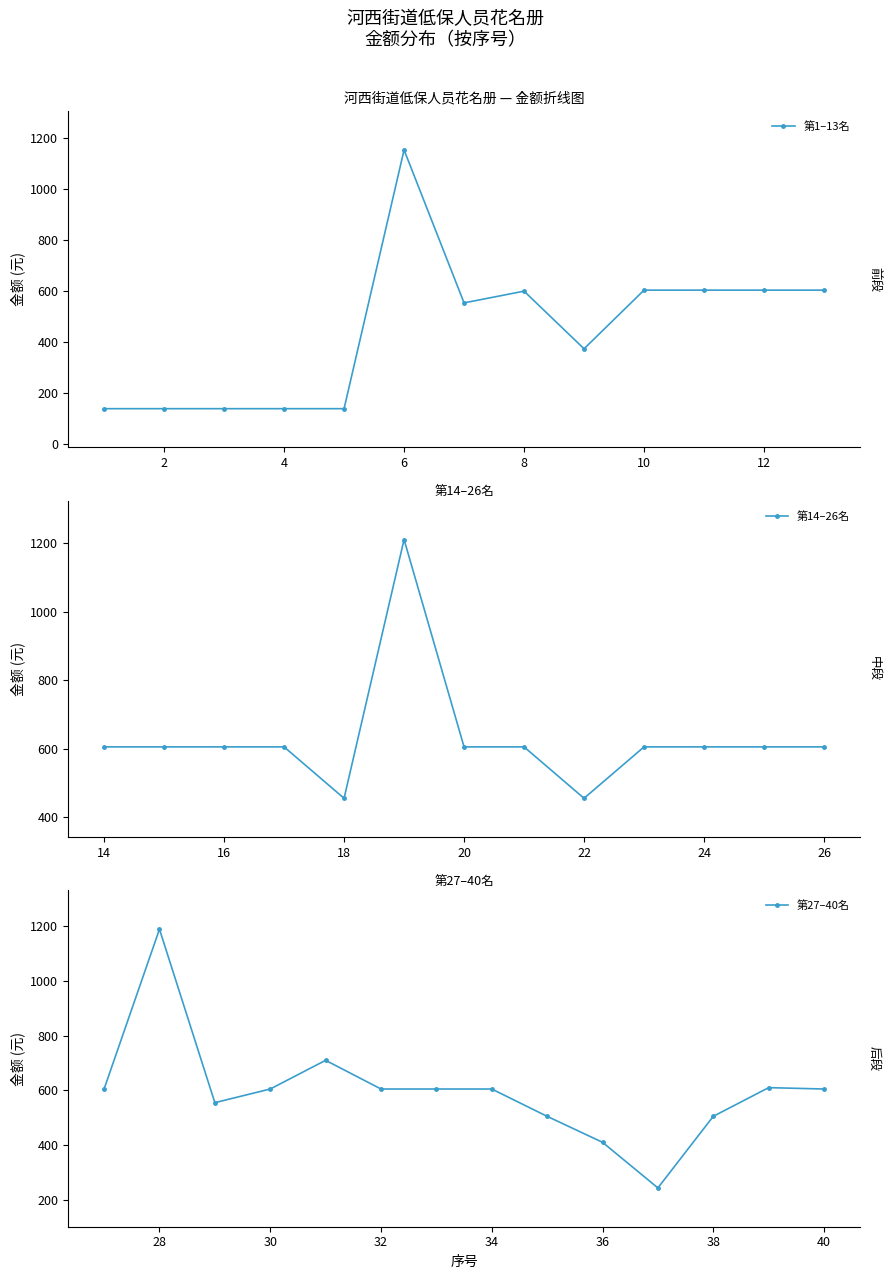

What is the smallest value displayed?

140